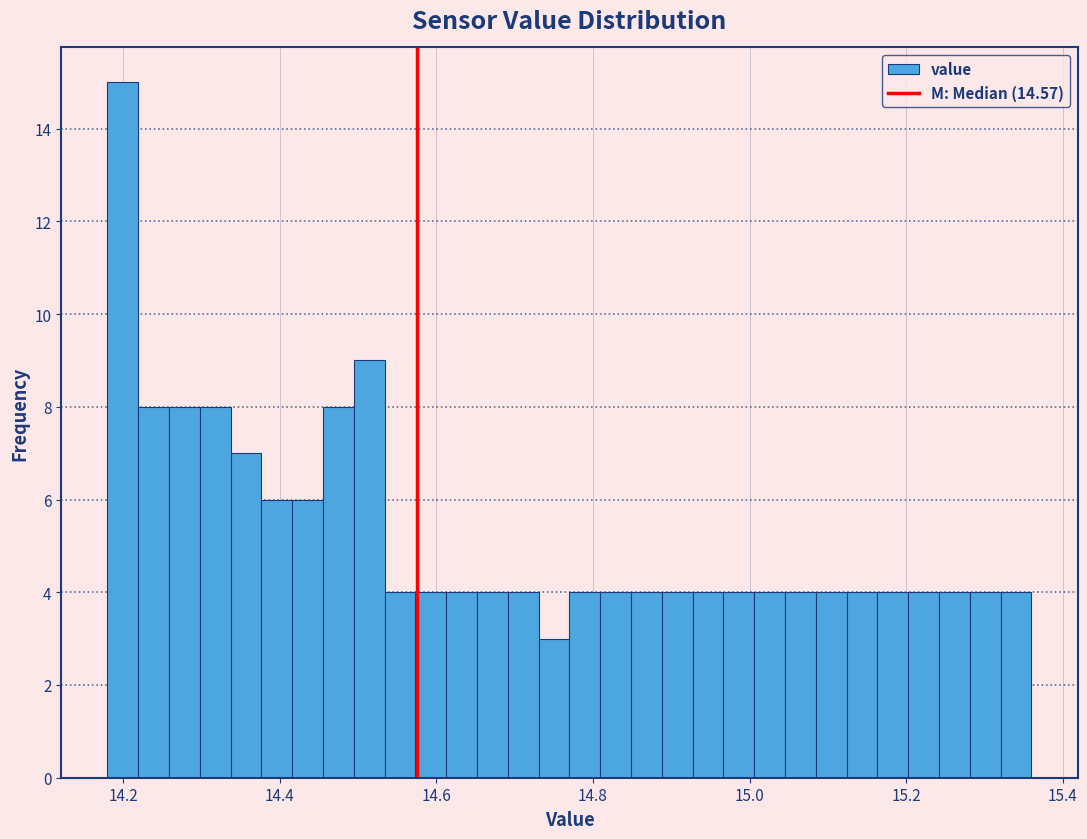

Around what value on the x-axis is the tallest bar? Give the approximate position of its centre, as read against the axis.

14.20